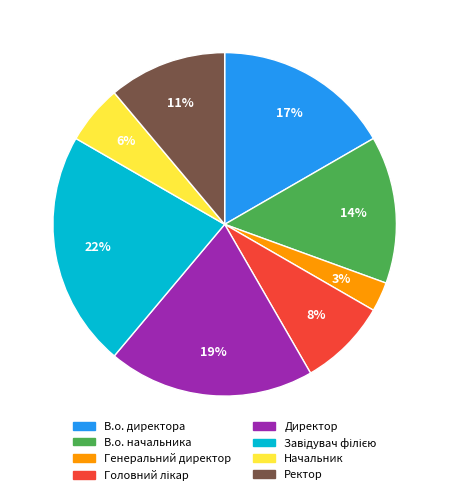

Which category has the smallest portion of the pie?

Генеральний директор